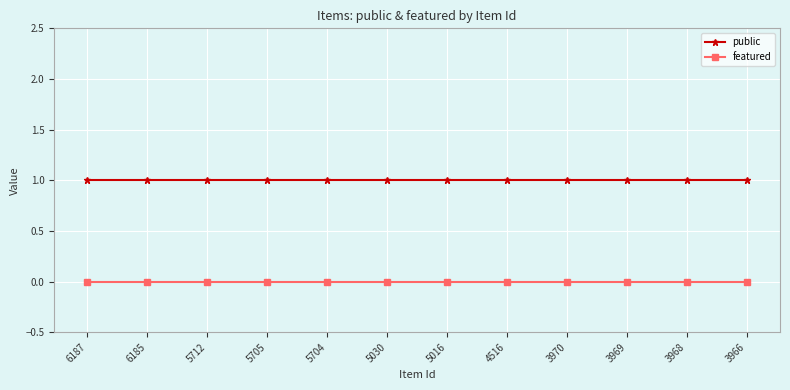

How many lines are shown in the chart?

2